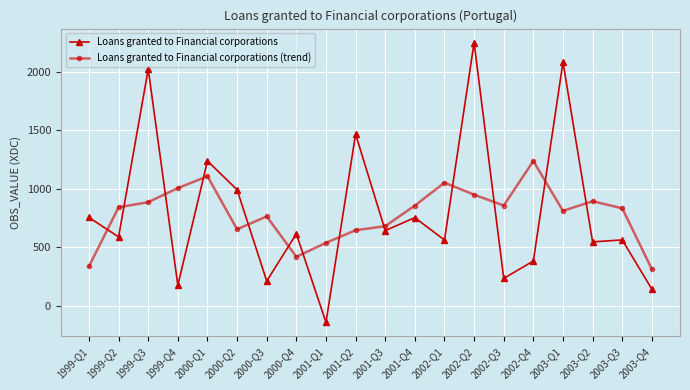

How many lines are shown in the chart?

2